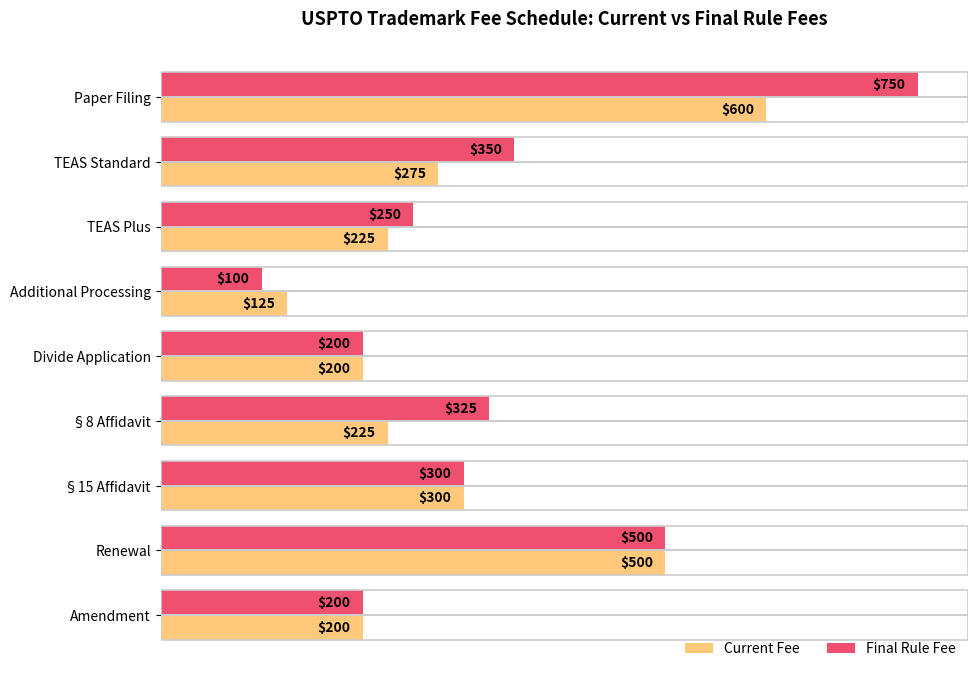

Rank the series by their average value, from lowest to highest.

Current Fee, Final Rule Fee